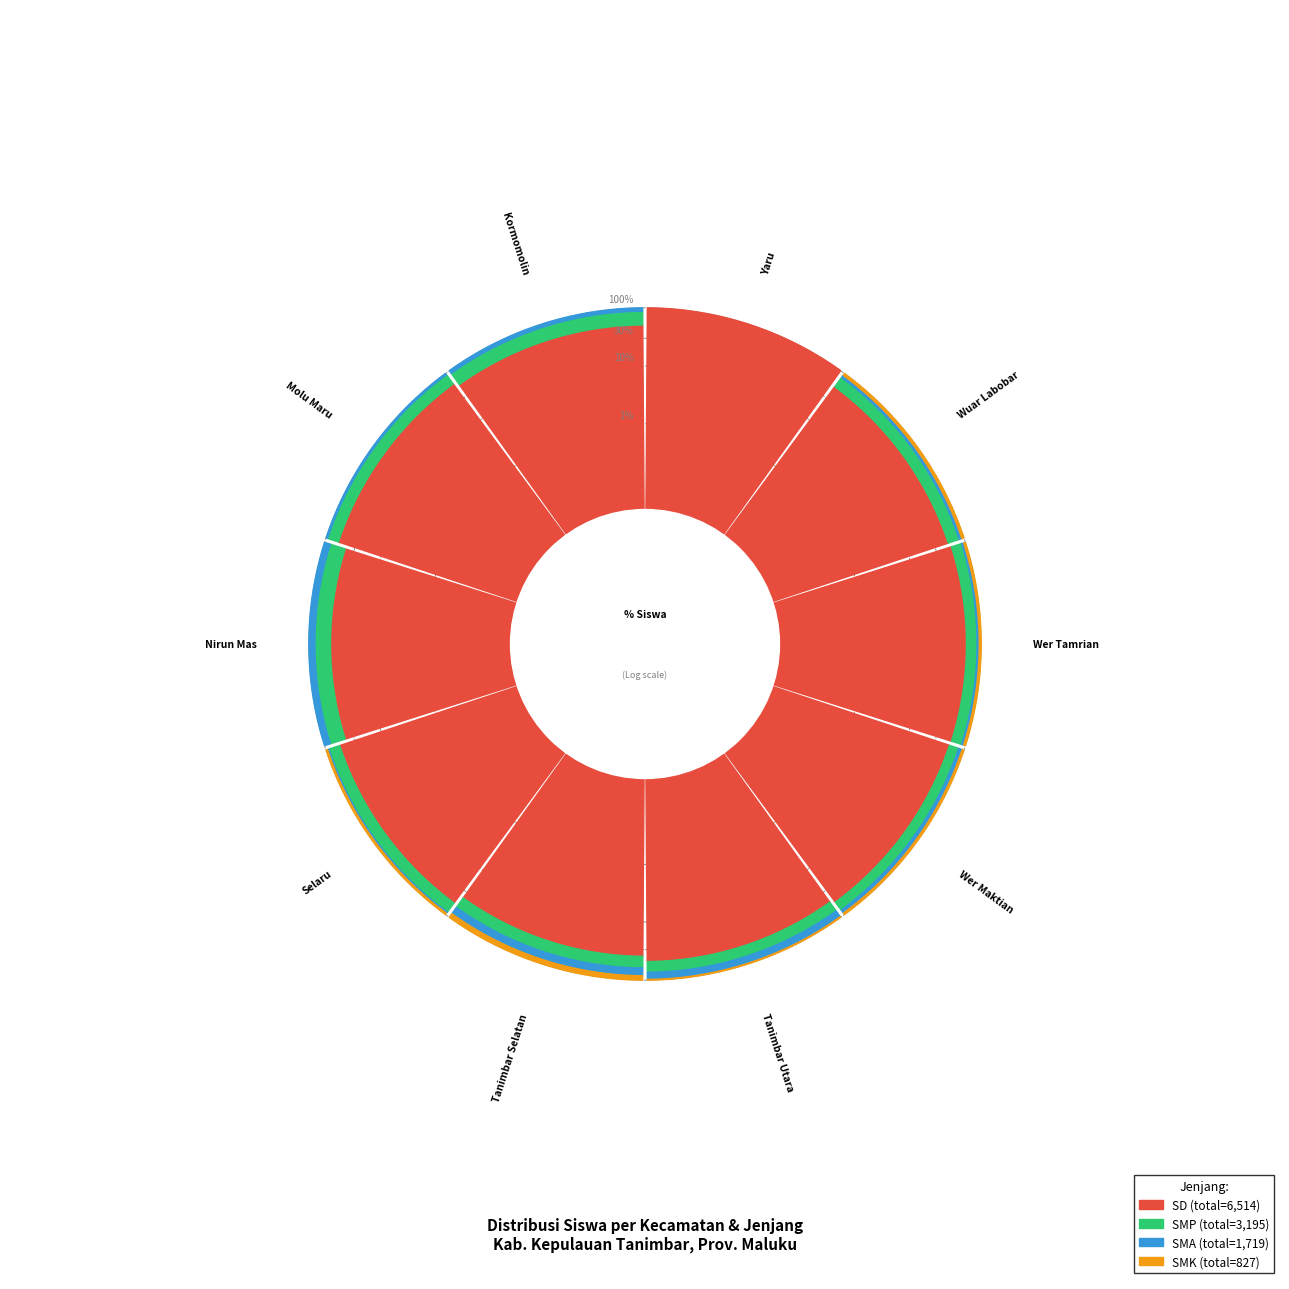

What percentage is NOT represented by Kec. Wuar Labobar?

92.5%